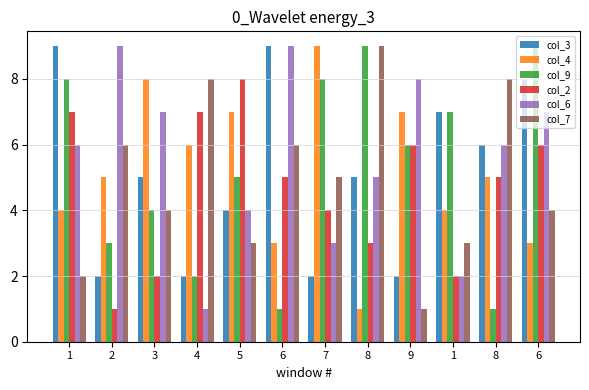

Which series has the widest spread of values?

col_4